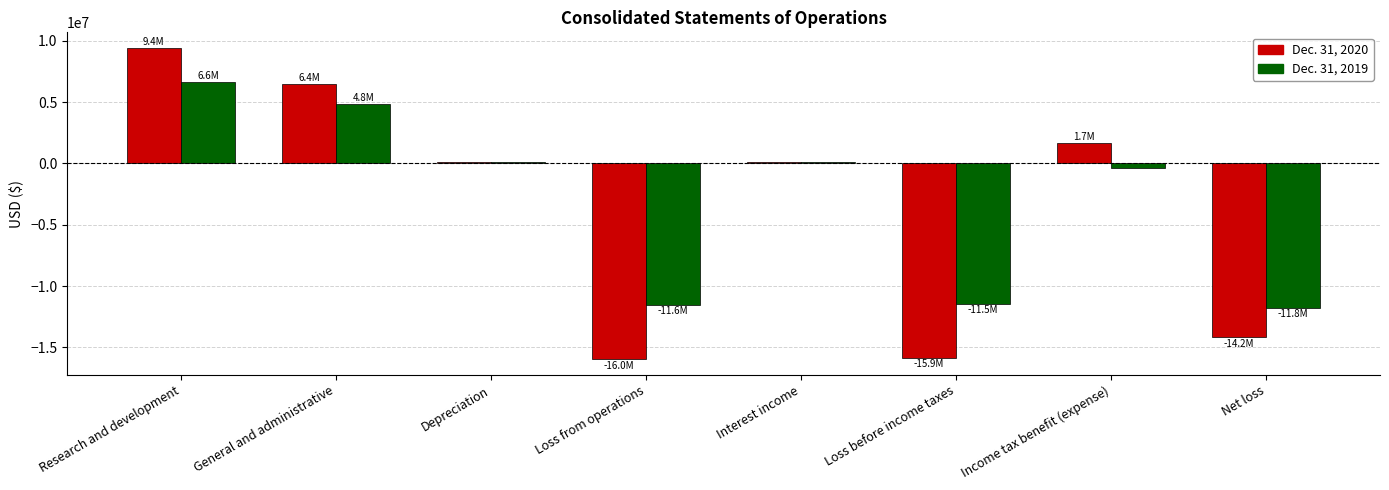

What is the sum of all Dec. 31, 2019 values?

-23513456